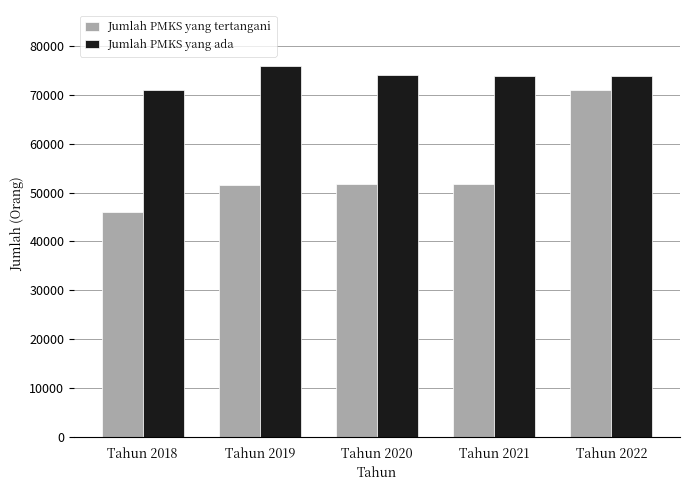

What is the difference between the second highest and second lowest values in the Jumlah PMKS yang tertangani series?

181